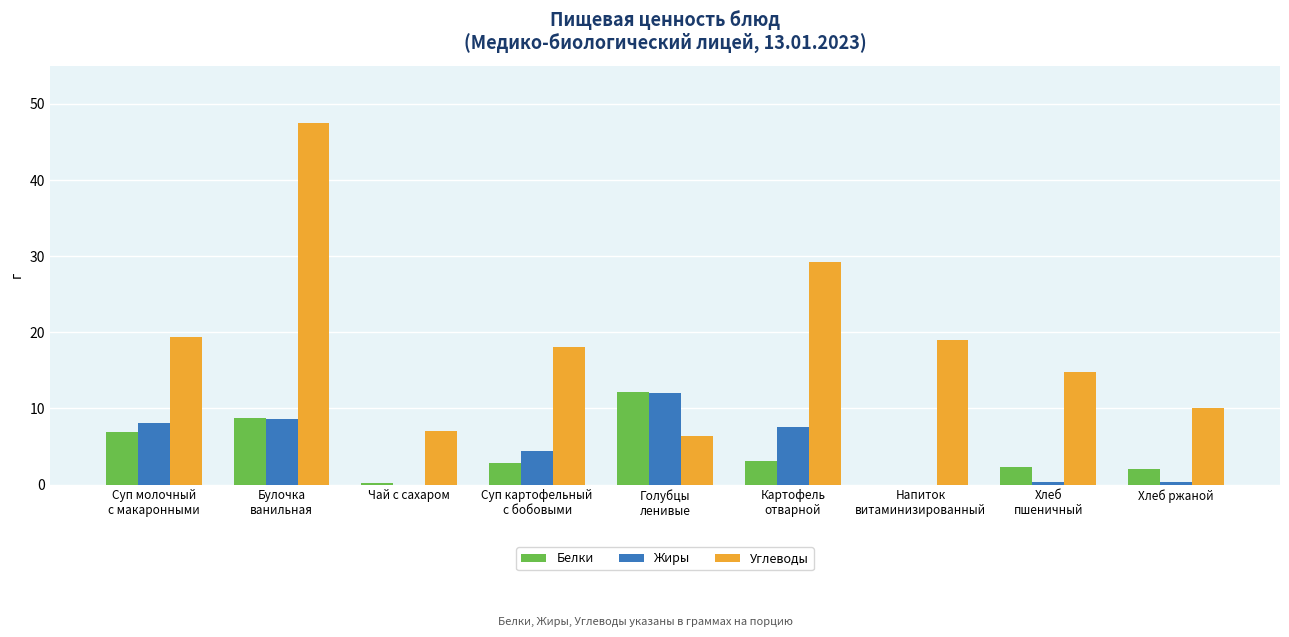

What is the maximum value for Белки?

12.1